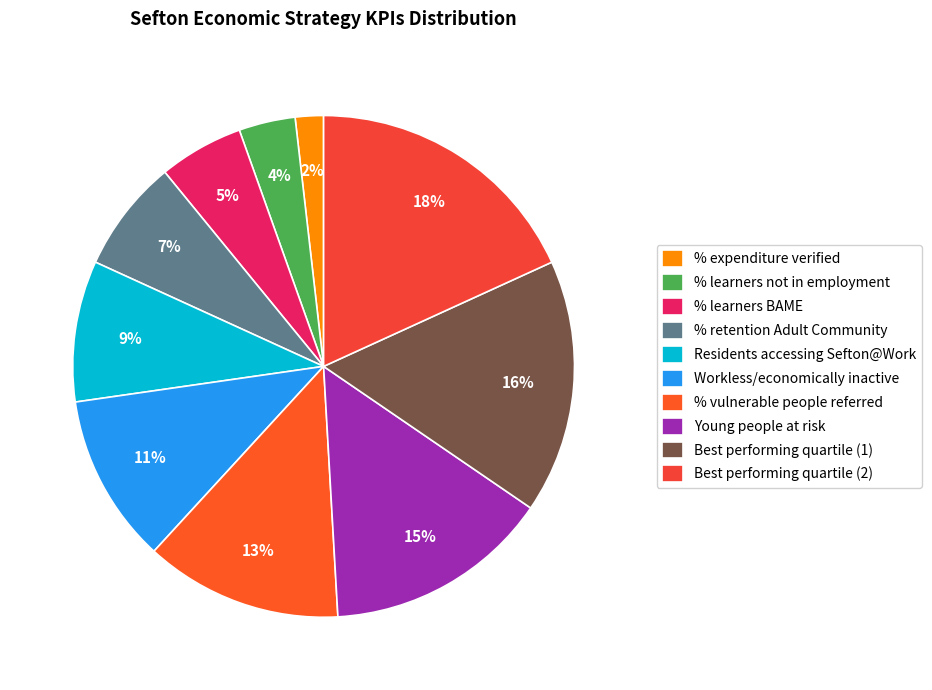

Is there any slice that represents more than half of the pie?

No